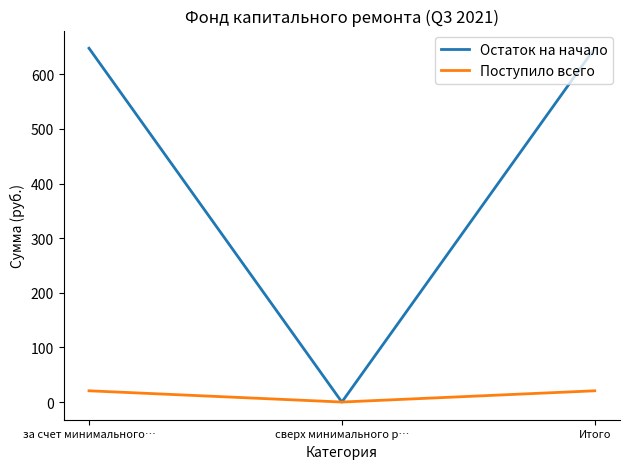

Which category has the lowest value across all series?

сверх минимального р…